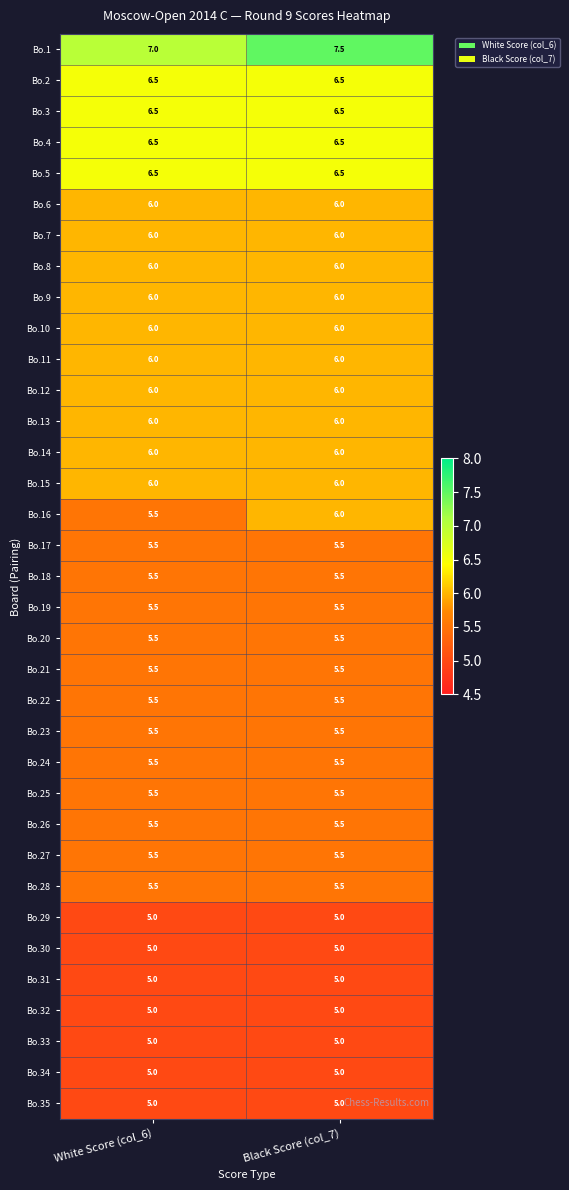

Which series has the largest total across all categories?

Bo.1